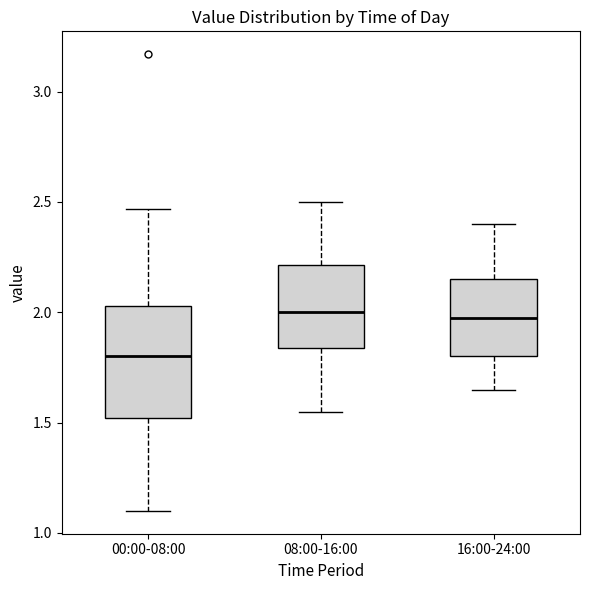

Reading left to right, transcribe this box plot: for each box, give where its median line is, the range the box spans, and where its two whiskers end, as read against the y-axis. The values are not printed on the chart, so give them approximately, as read against the axis.

00:00-08:00: median 1.80, box 1.50 to 2.05, whiskers 1.10 to 2.45
08:00-16:00: median 2.00, box 1.85 to 2.20, whiskers 1.55 to 2.50
16:00-24:00: median 2.00, box 1.80 to 2.15, whiskers 1.65 to 2.40